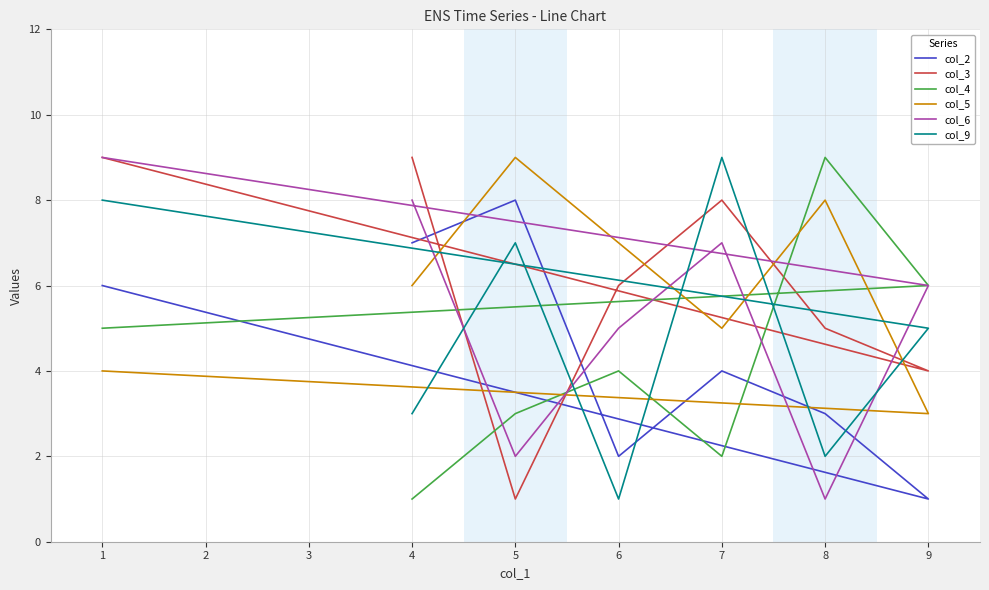

Between 5 and 7, which series saw the biggest shift?

col_3